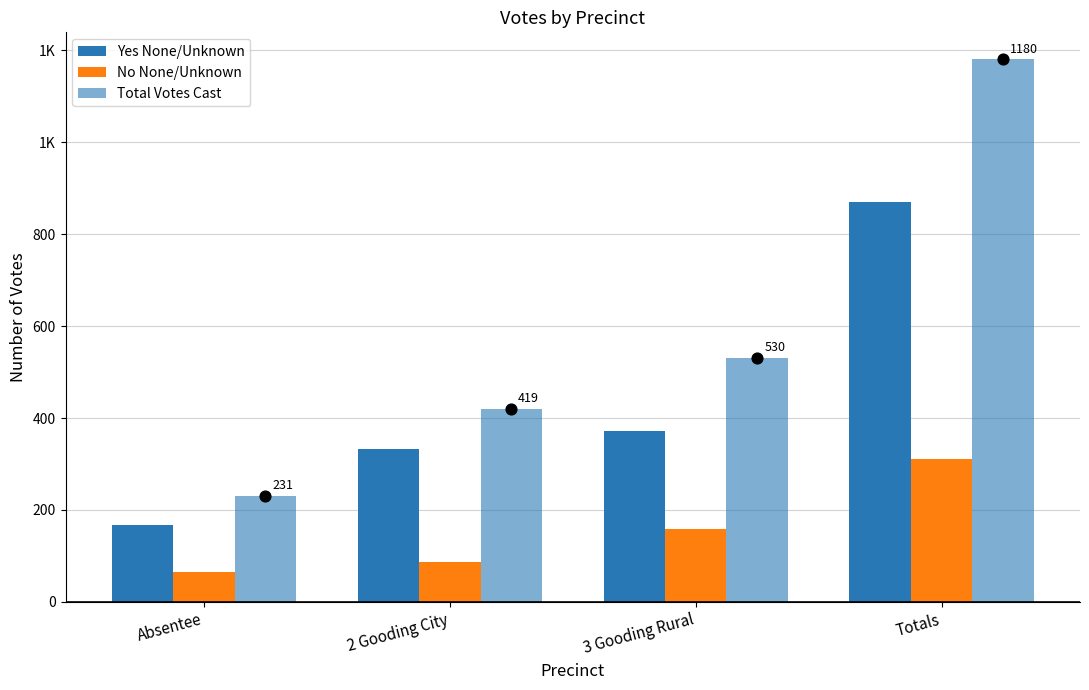

Which series has the largest total across all categories?

Total Votes Cast